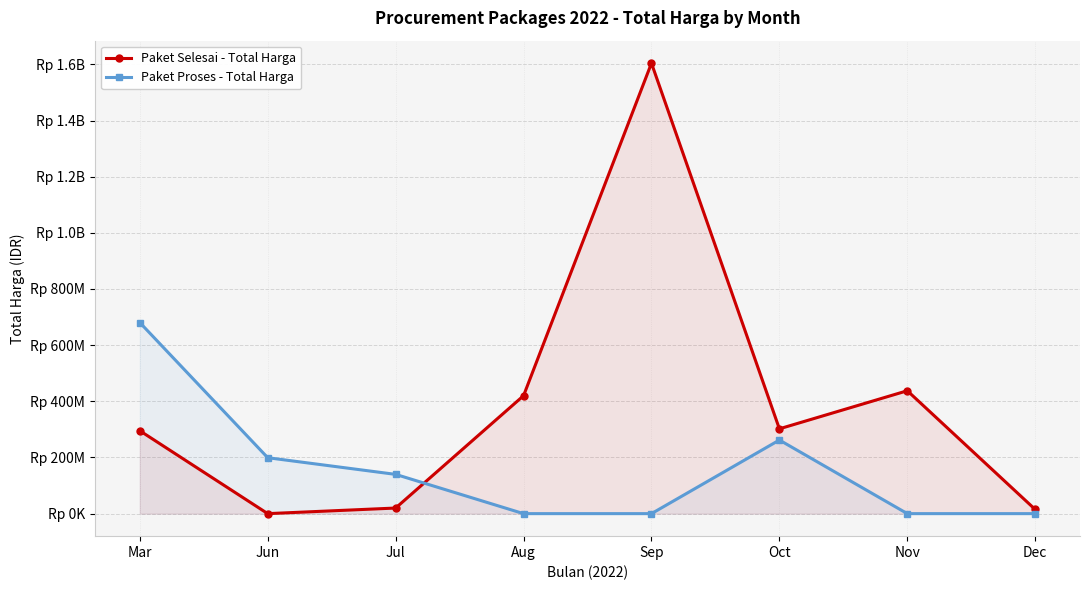

At how many categories does at least one series exceed 1054567941?

1